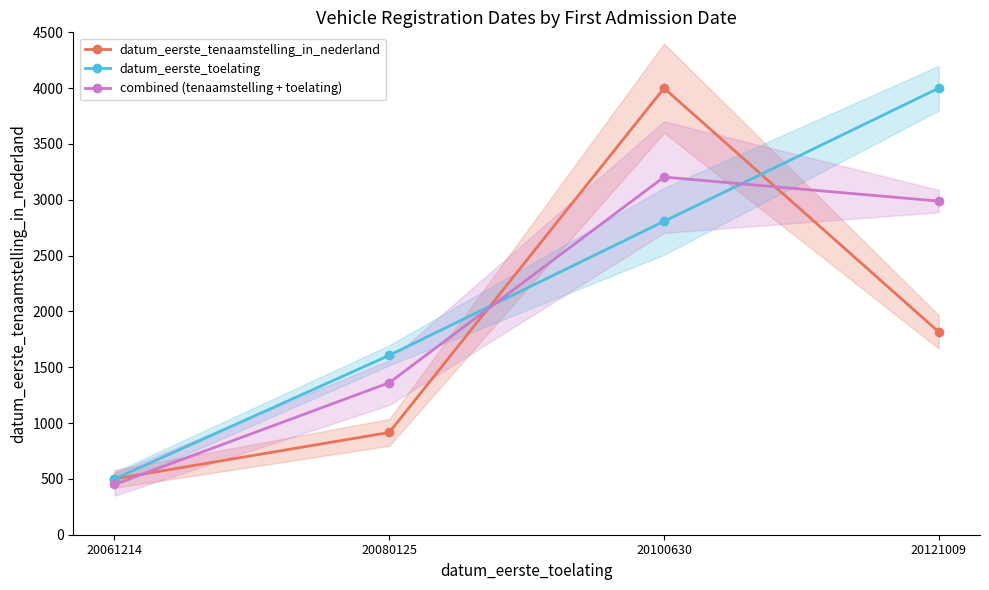

Rank the series by their average value, from highest to lowest.

datum_eerste_toelating, combined (tenaamstelling + toelating), datum_eerste_tenaamstelling_in_nederland